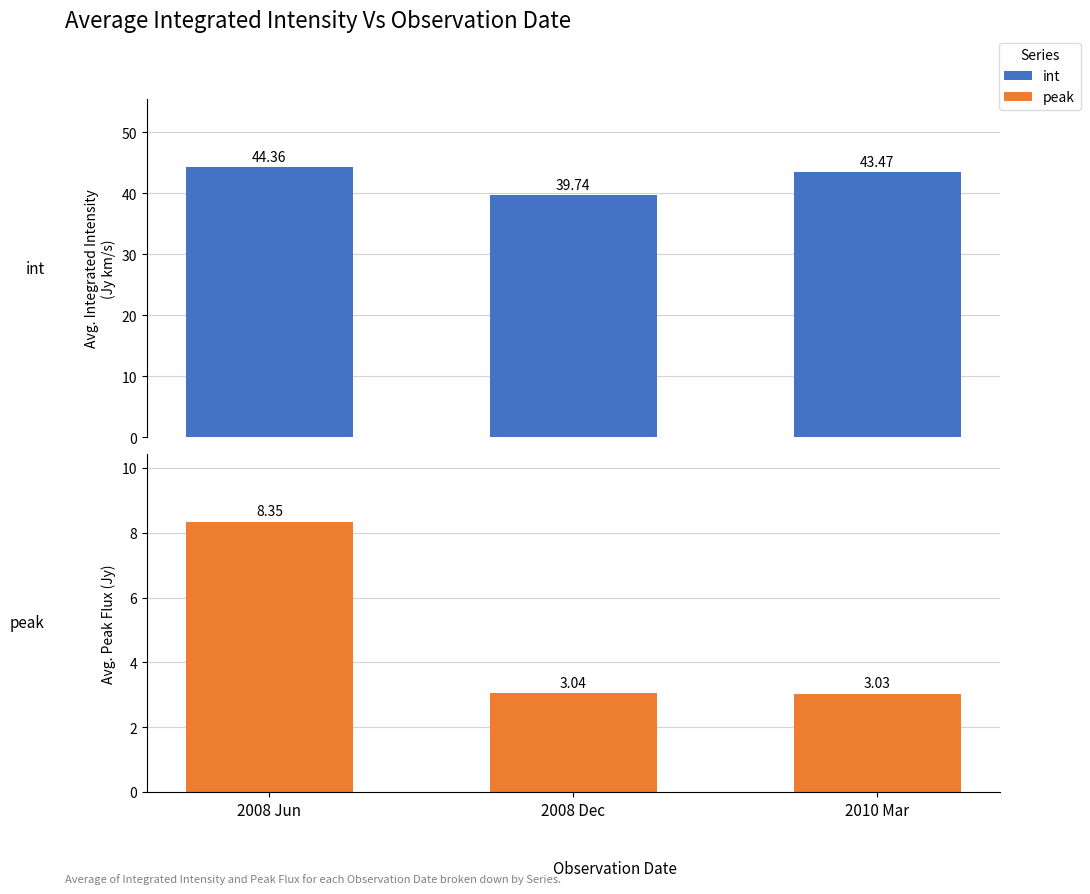

Count the number of data series in this chart.

2